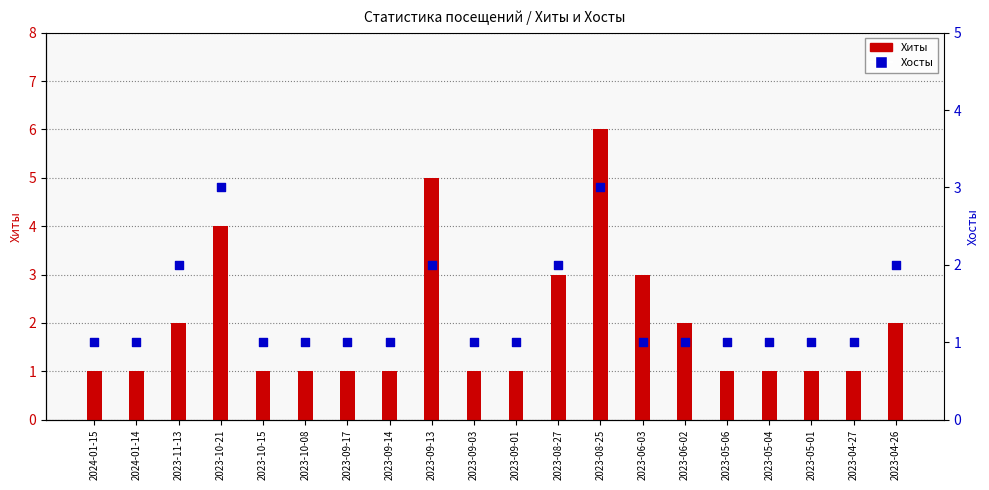

What is the total value across all series at 2023-04-26?

4